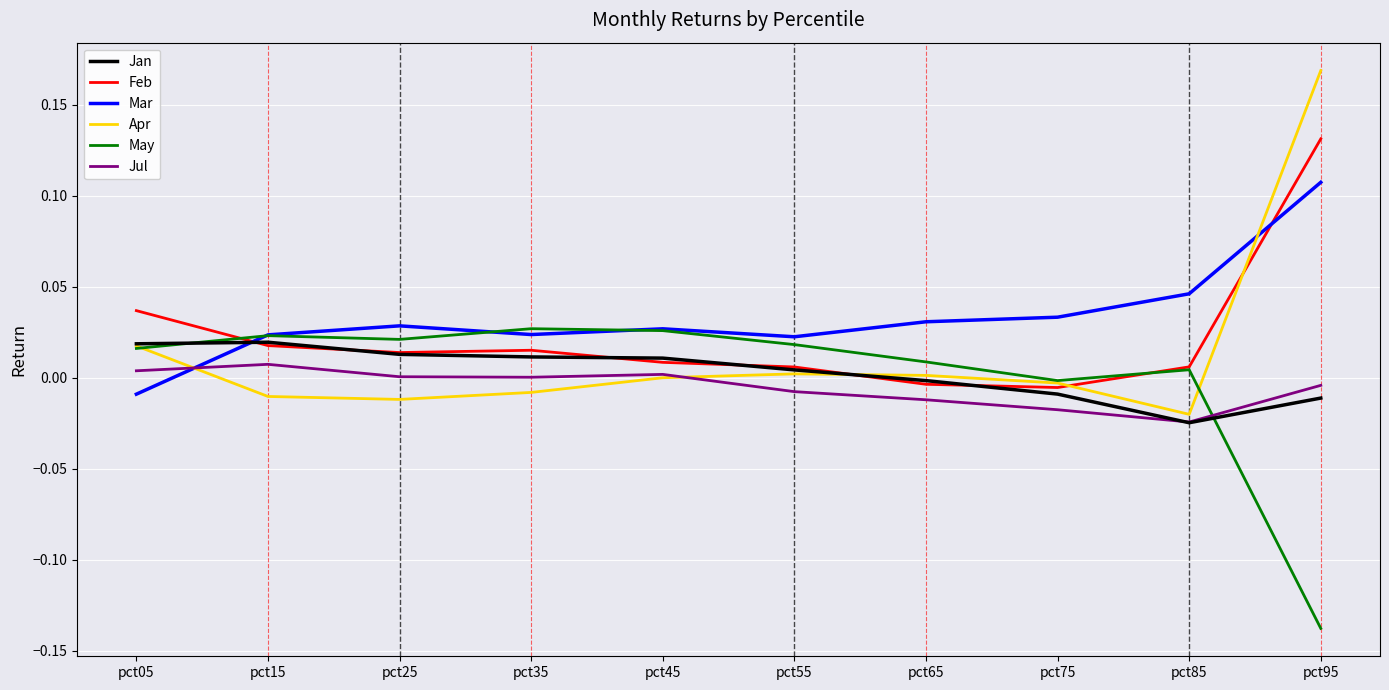

How many intersections are there between Jan and Mar?

1